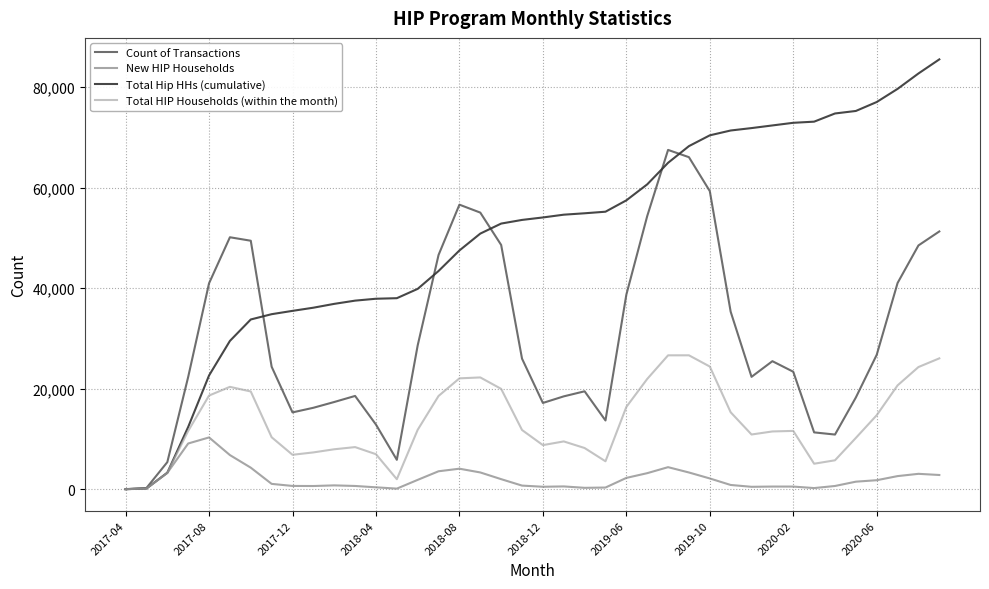

List the series in order of their overall mean, highest first.

Total Hip HHs (cumulative), Count of Transactions, Total HIP Households (within the month), New HIP Households